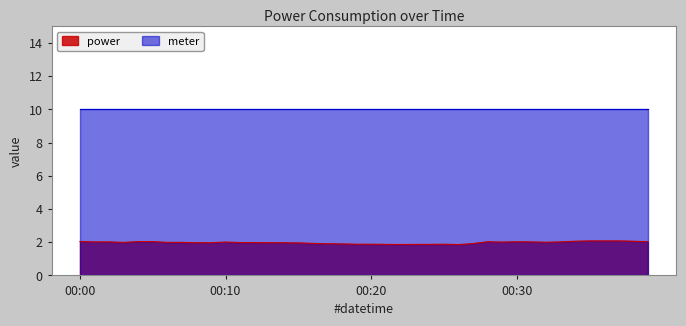

Which series has the largest total across all categories?

meter